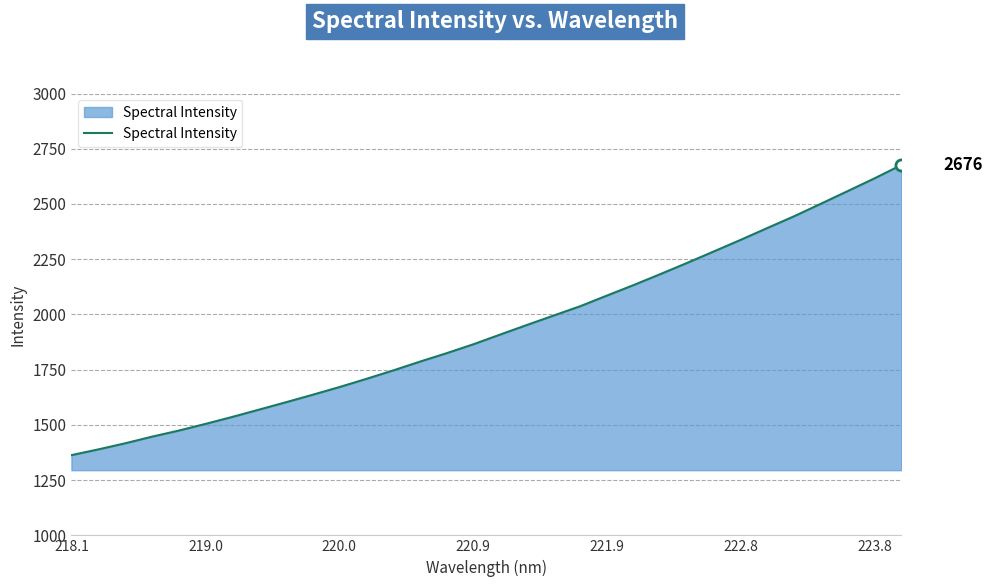

What is the difference between the maximum and minimum values?

1313.1